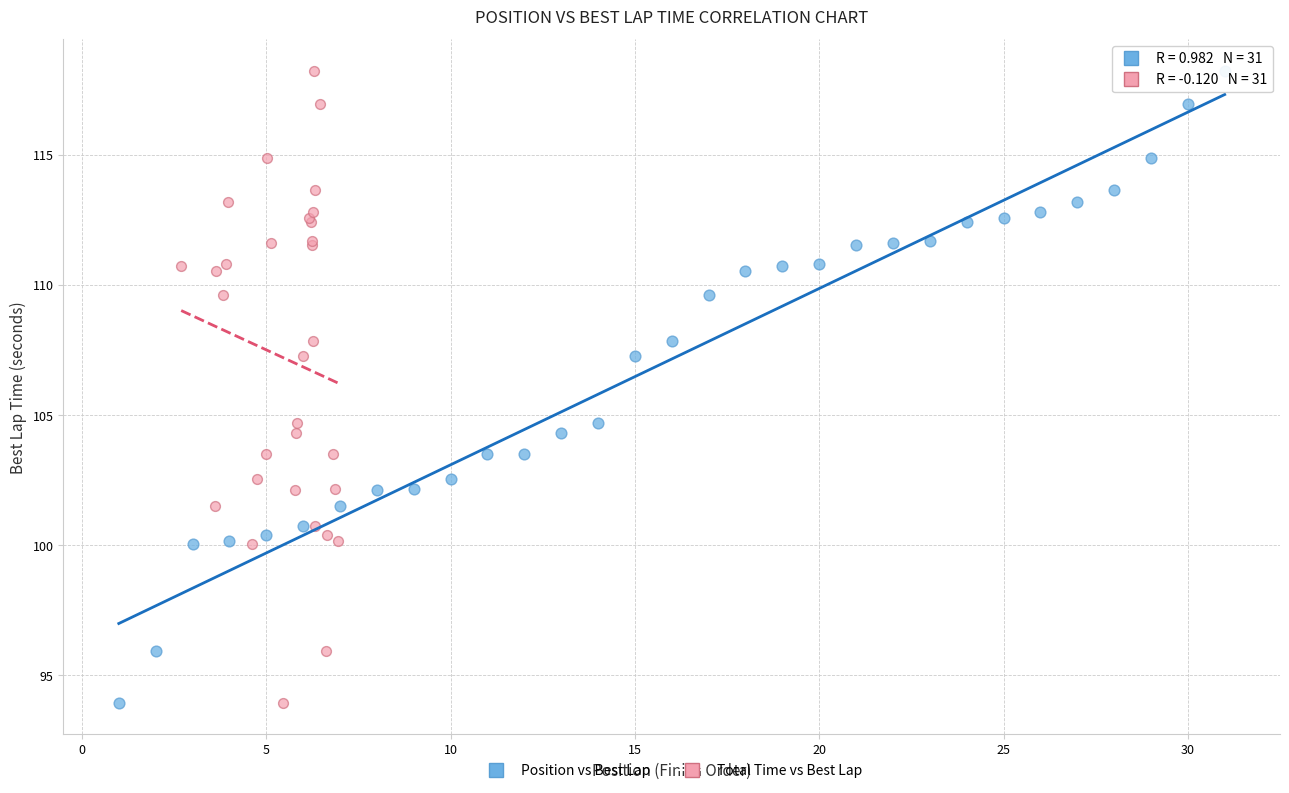

What are all the series names shown in the legend?

Position vs Best Lap, Total Time vs Best Lap